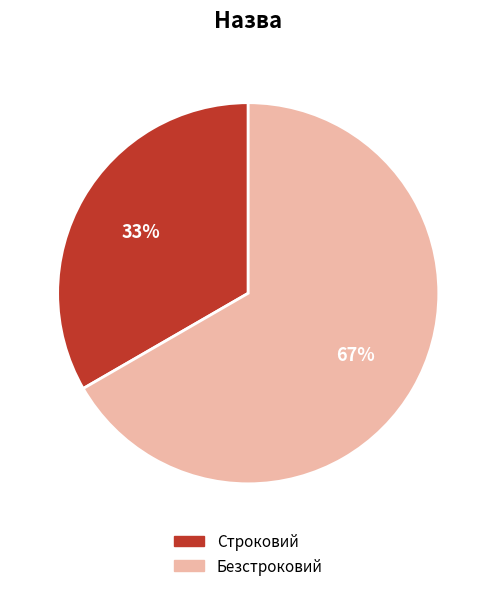

To the nearest percent, what percentage of the pie is Безстроковий?

67%